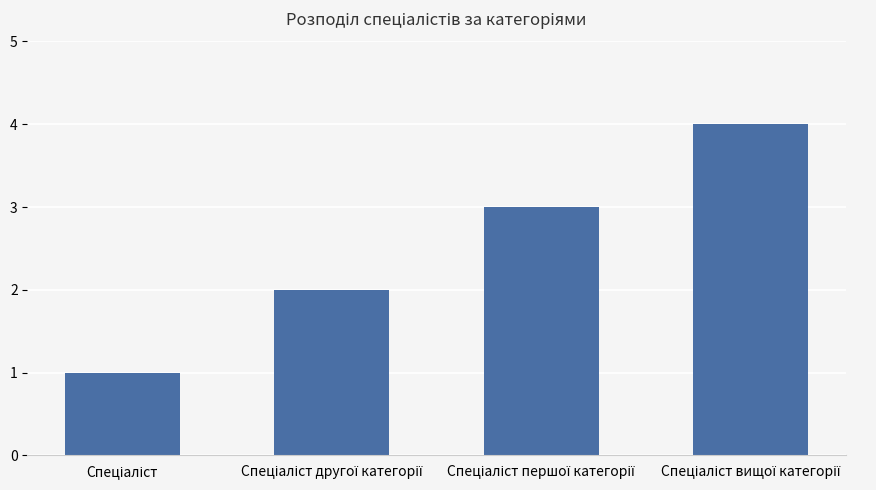

What is the maximum value shown in the chart?

4